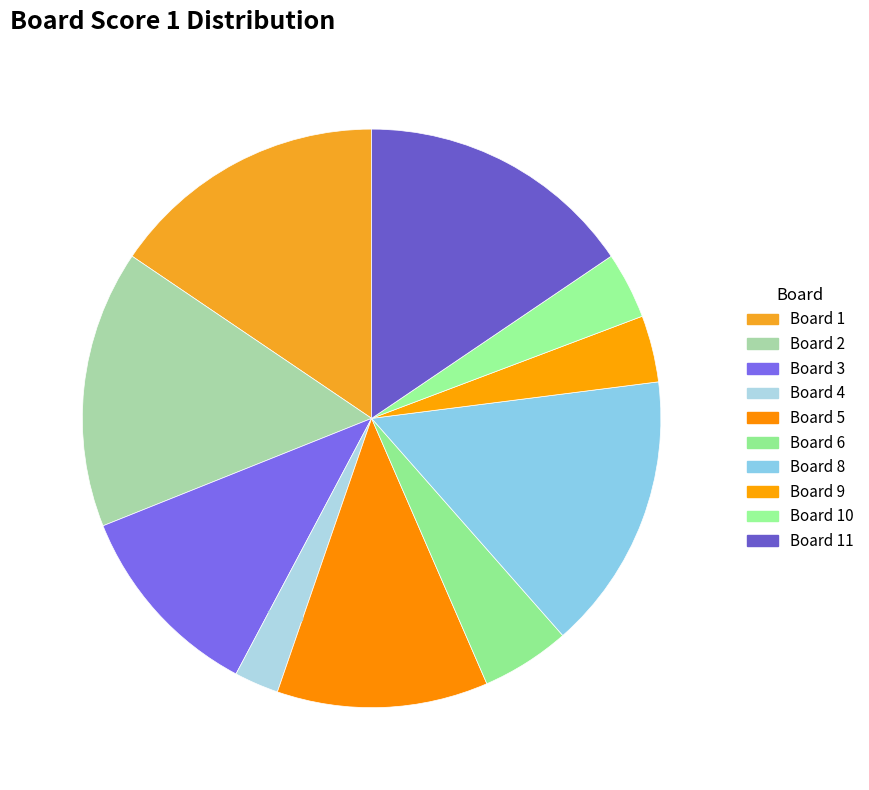

How many segments does this pie chart have?

10